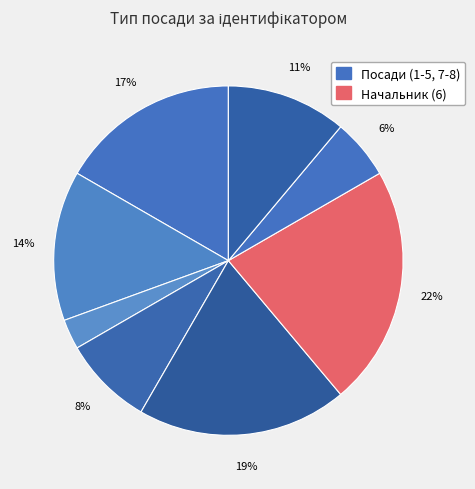

Count the number of slices in the pie.

8